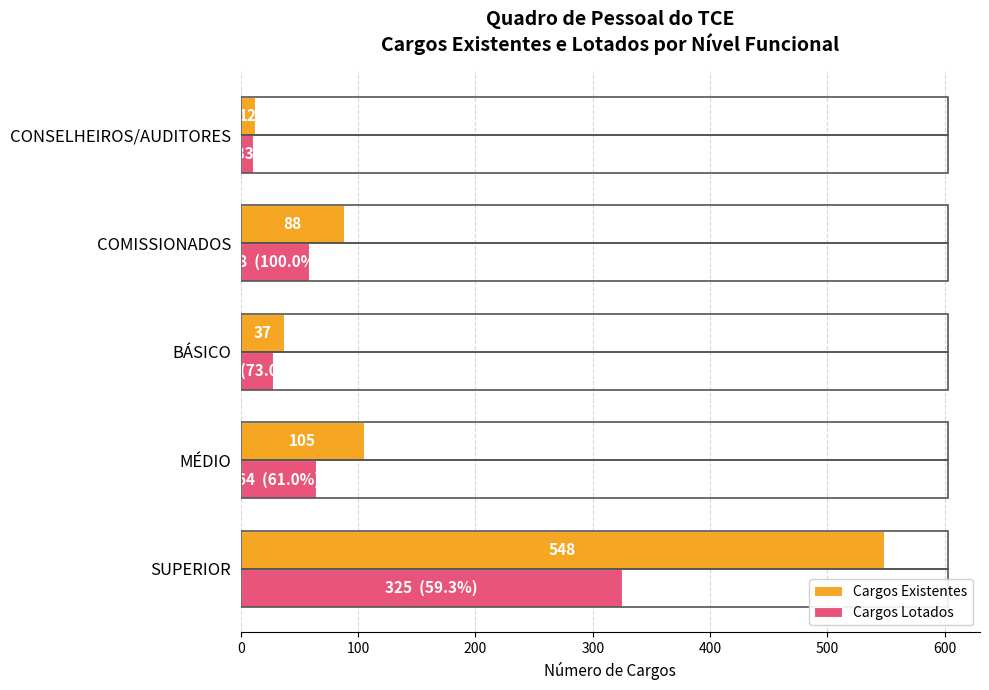

List the labels in order of Cargos Lotados value, smallest first.

CONSELHEIROS/AUDITORES, BÁSICO, COMISSIONADOS, MÉDIO, SUPERIOR